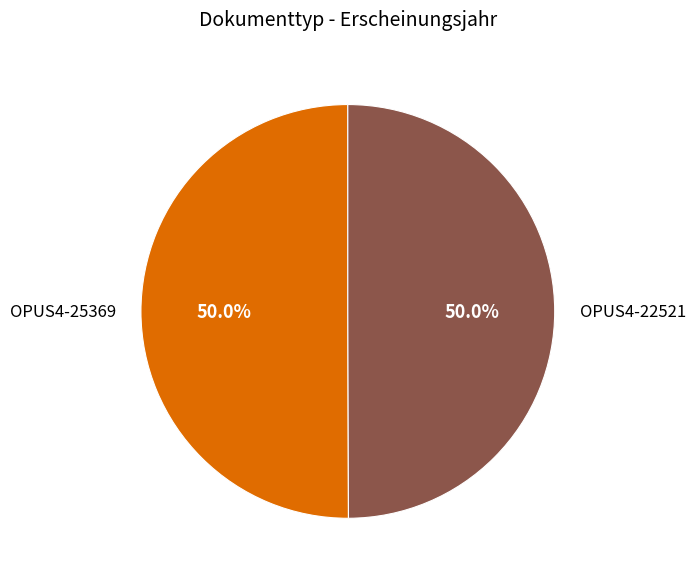

Approximately how many times larger is the value at OPUS4-22521 compared to OPUS4-25369?

1.0